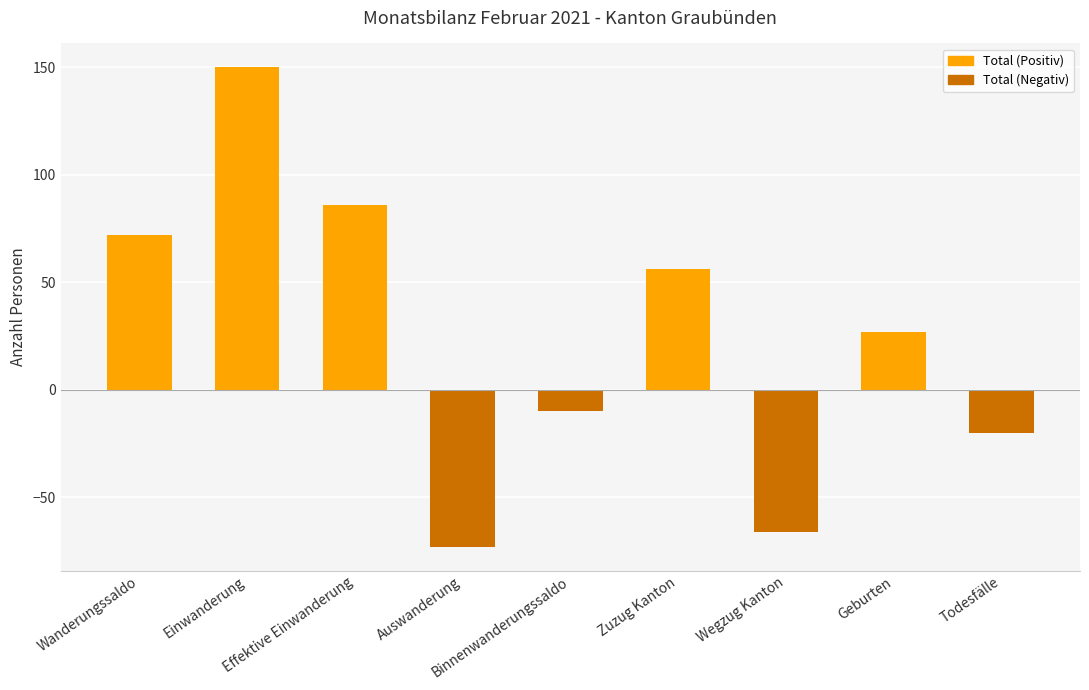

What is the difference between the maximum and minimum values?

223